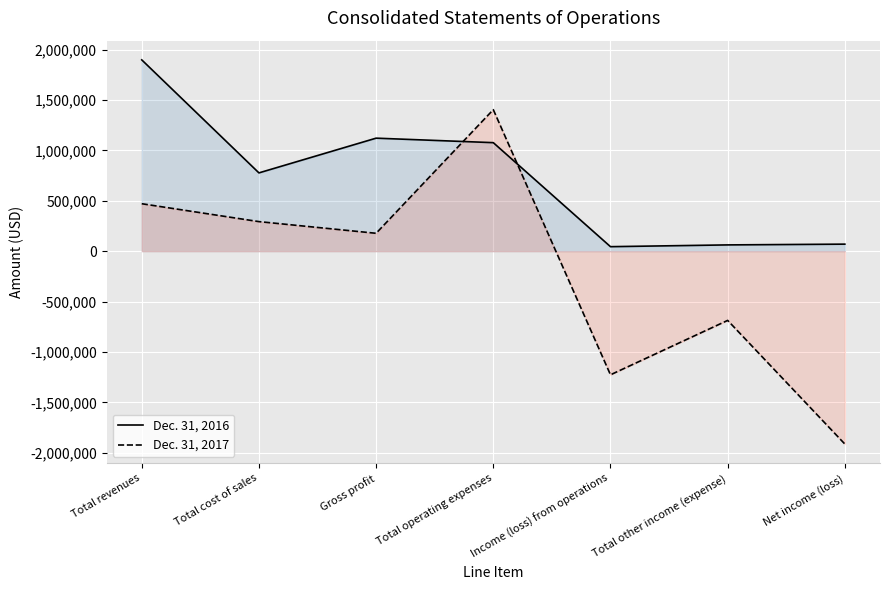

Rank the series by their average value, from highest to lowest.

Dec. 31, 2016, Dec. 31, 2017